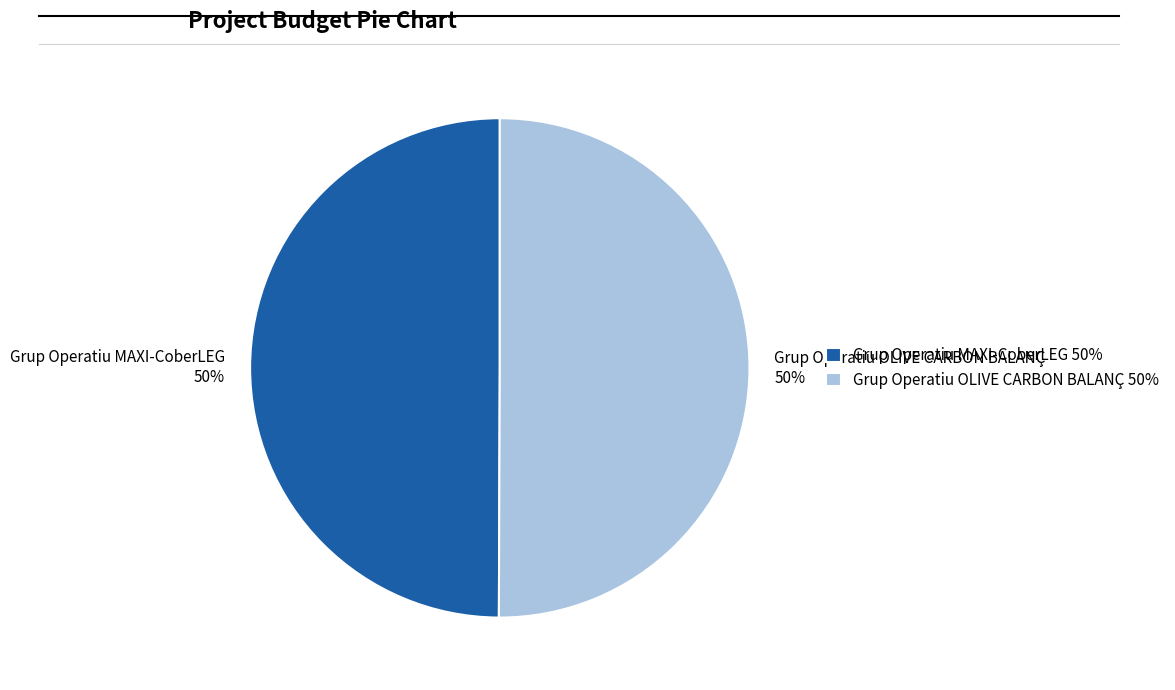

To the nearest percent, what portion does Grup Operatiu OLIVE CARBON BALANÇ represent?

50%